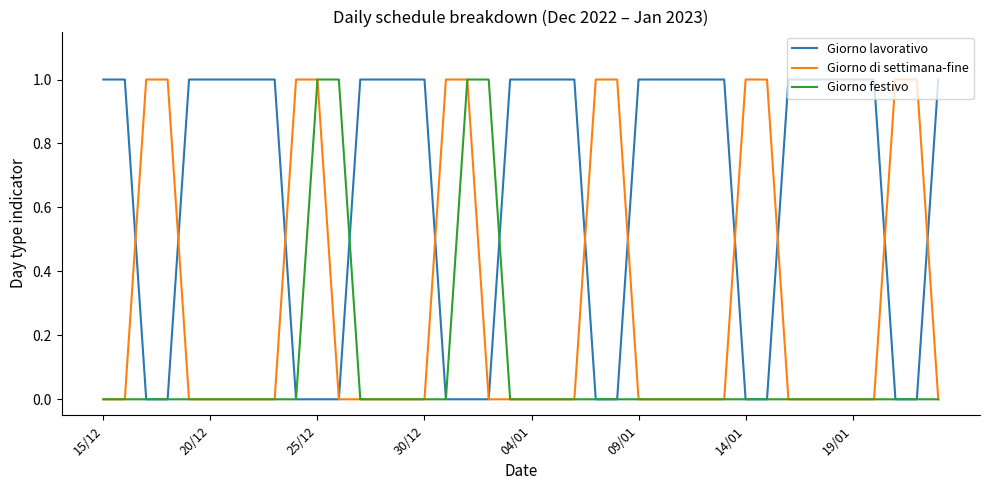

Does the chart have visible grid lines?

No